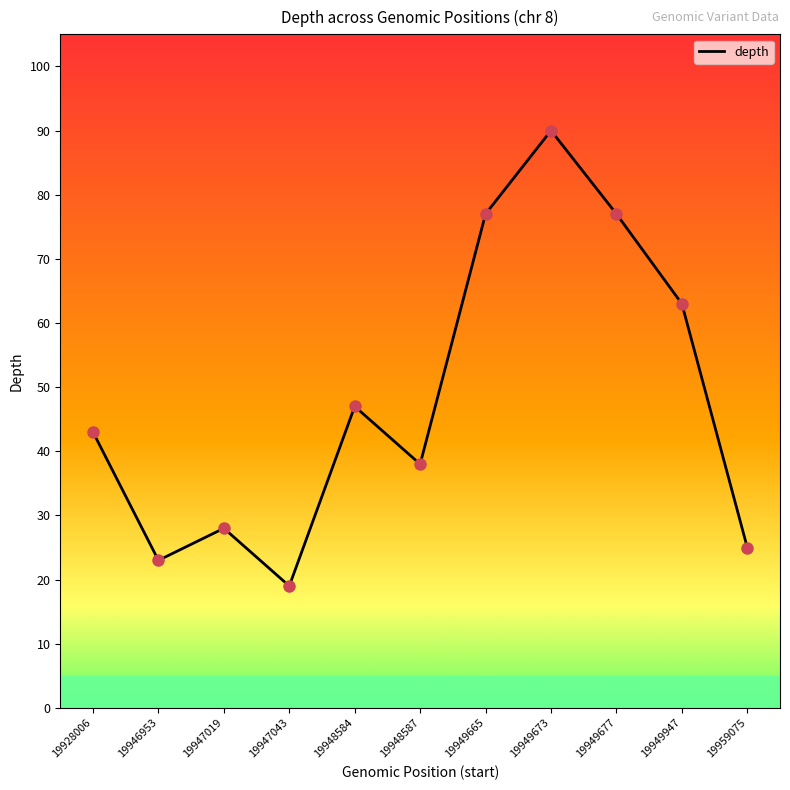

What is the difference between the maximum and minimum values?

71